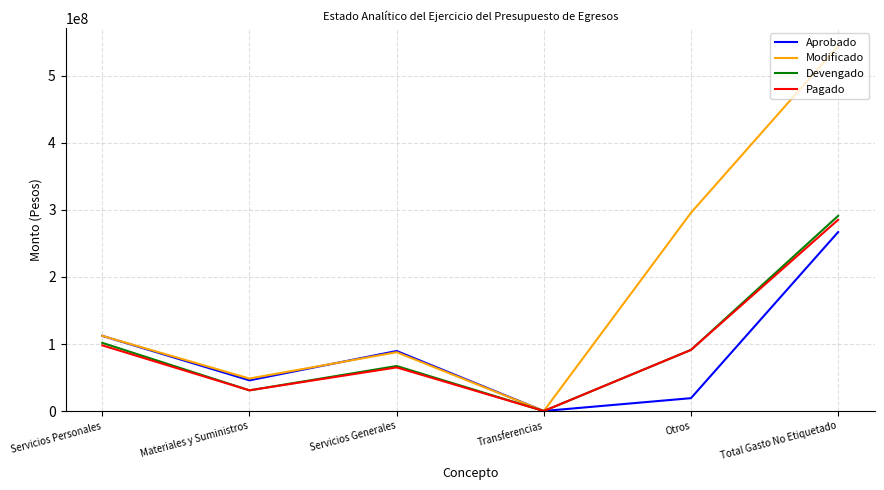

Which series has the largest total across all categories?

Modificado